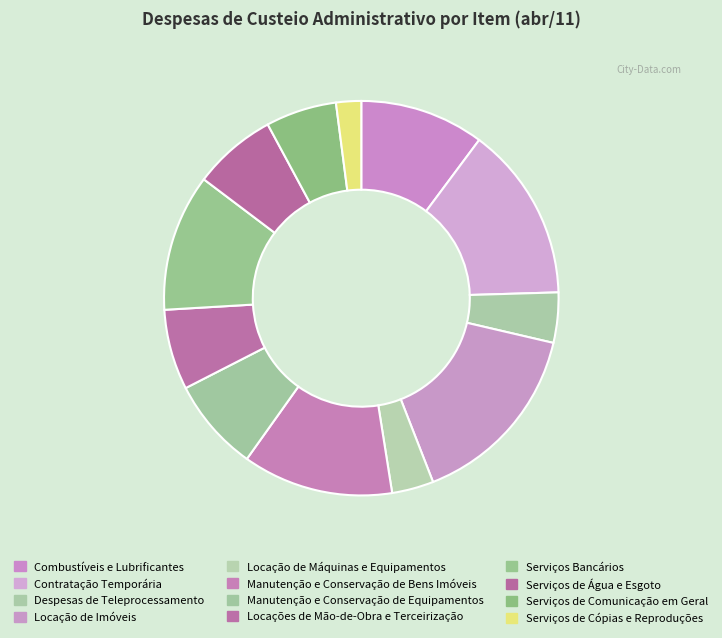

What is the largest slice in the pie chart?

Locação de Imóveis